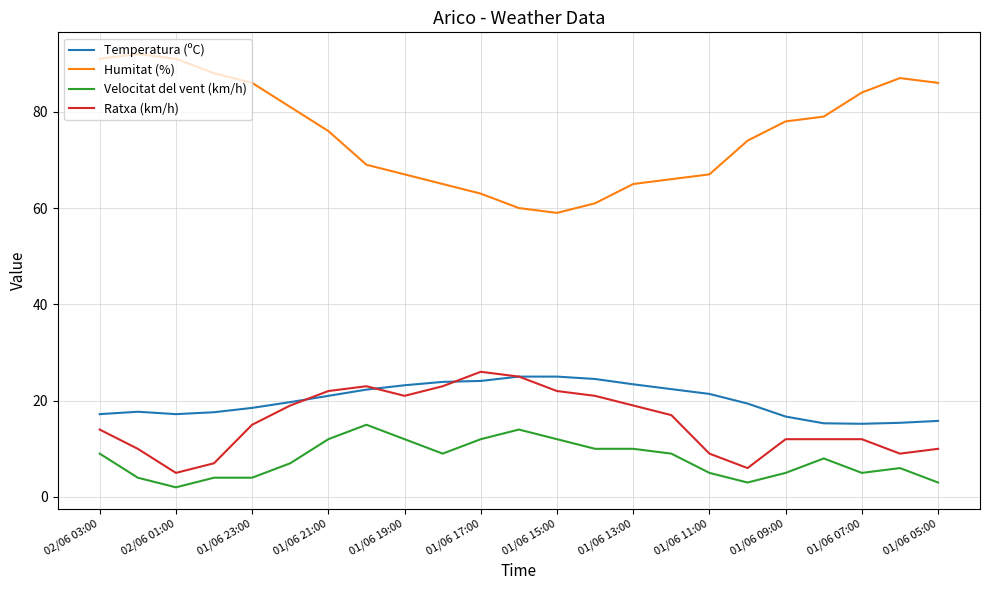

Which series has the largest total across all categories?

Humitat (%)